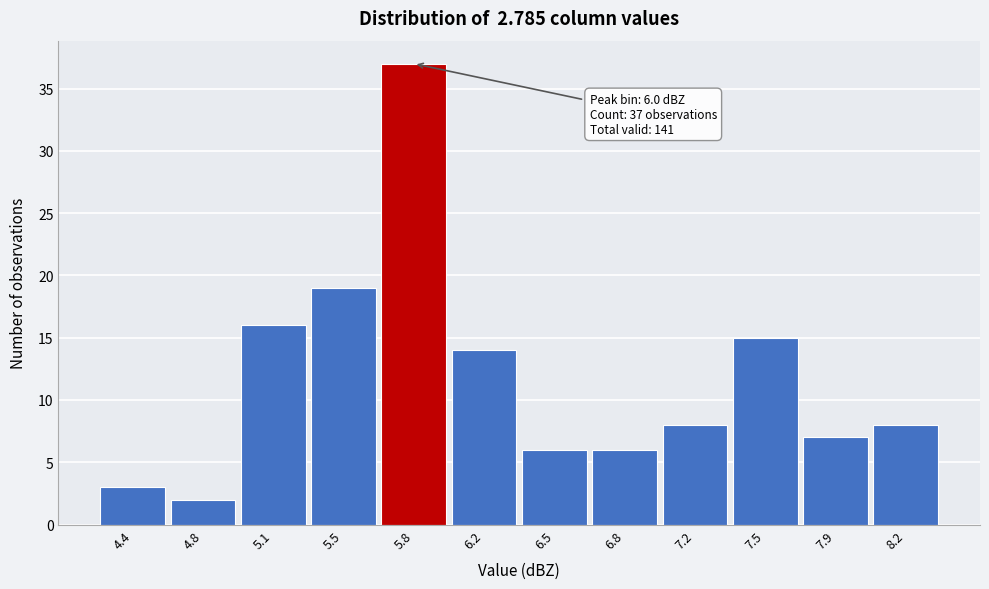

Reading left to right, transcribe all the data shown in this chart.

3	2	16	19	37	14	6	6	8	15	7	8